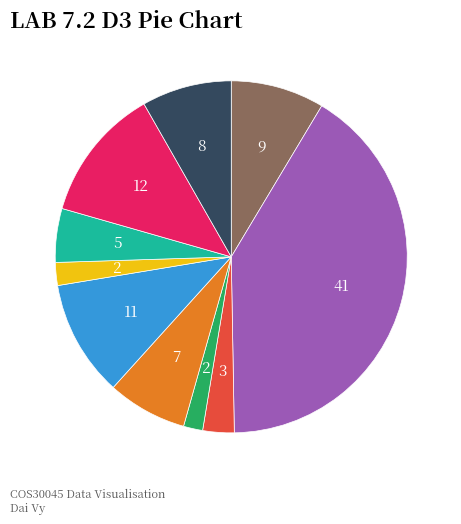

Is there any slice that represents more than half of the pie?

No